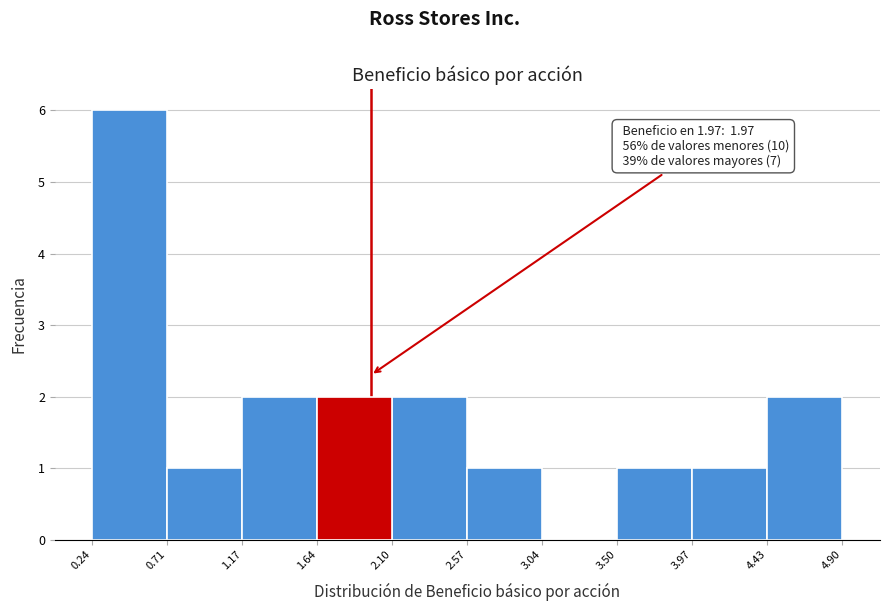

Over which range of the x-axis is the bar tallest?

0.24 to 0.71